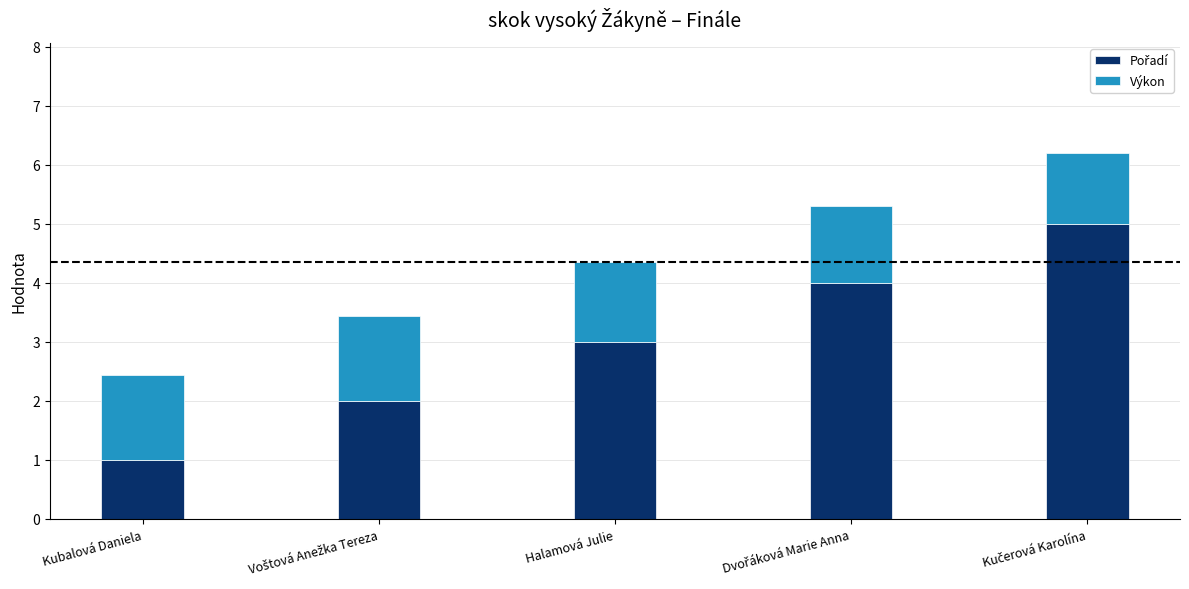

What is the label of the 4th bar from the right?

Voštová Anežka Tereza